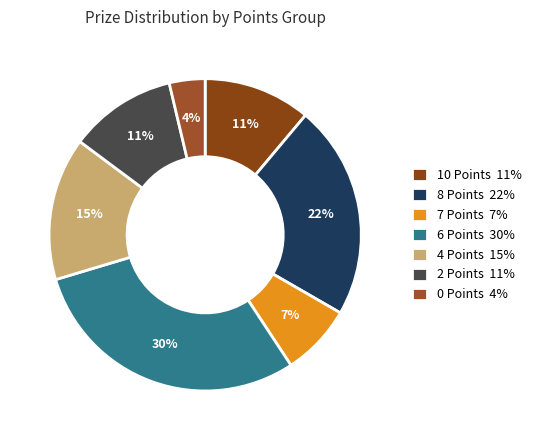

Which has a higher value, 2 Points or 7 Points?

2 Points